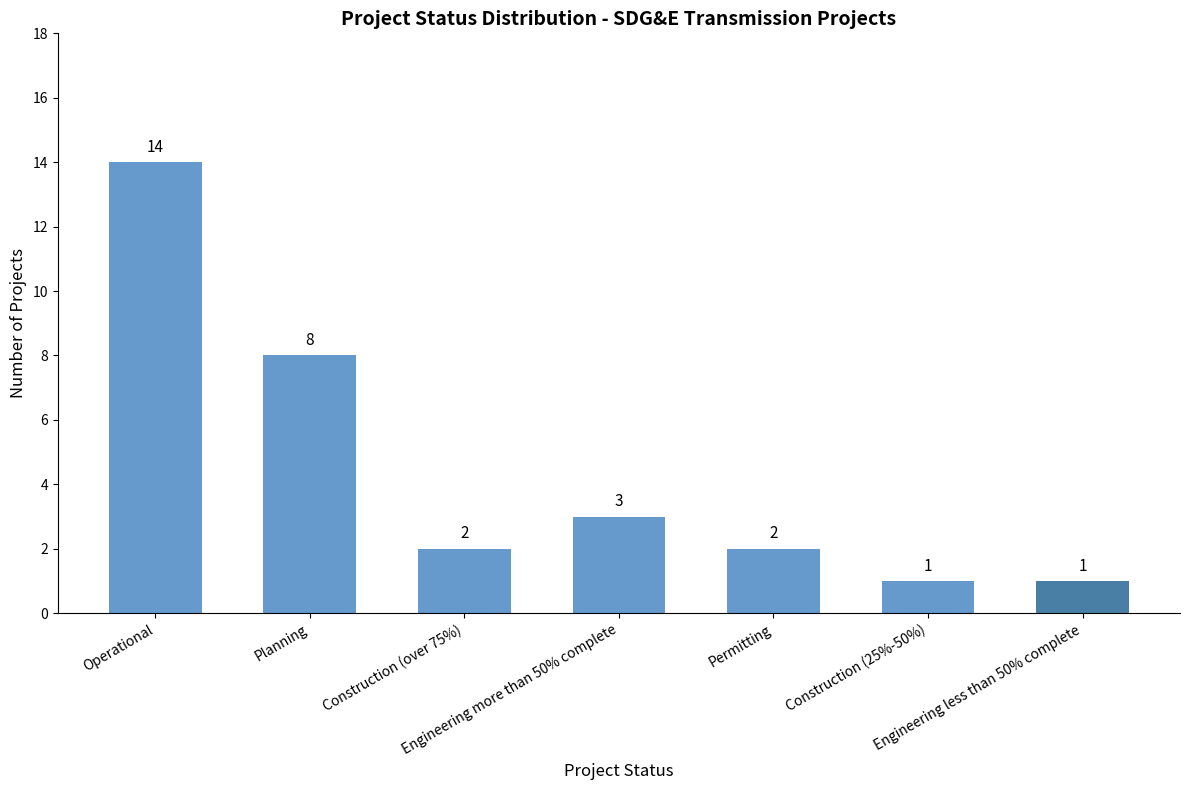

Reading left to right, extract all data points from this chart.

14	8	2	3	2	1	1